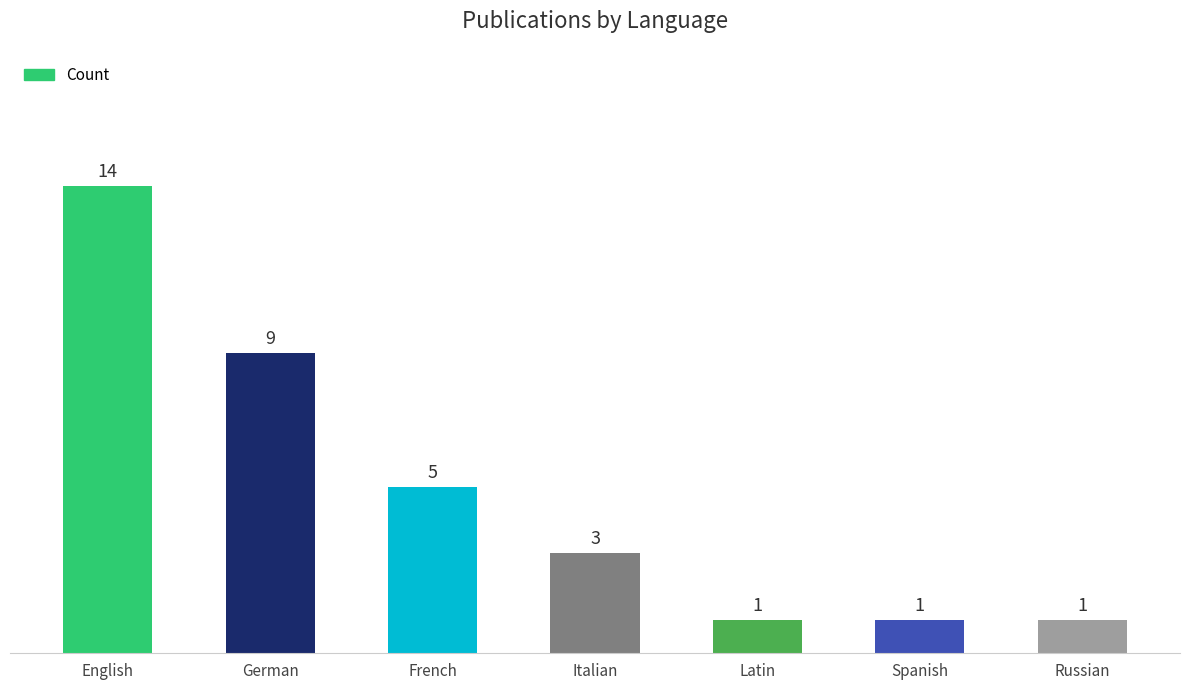

Count the values in the range 1 to 9.

6